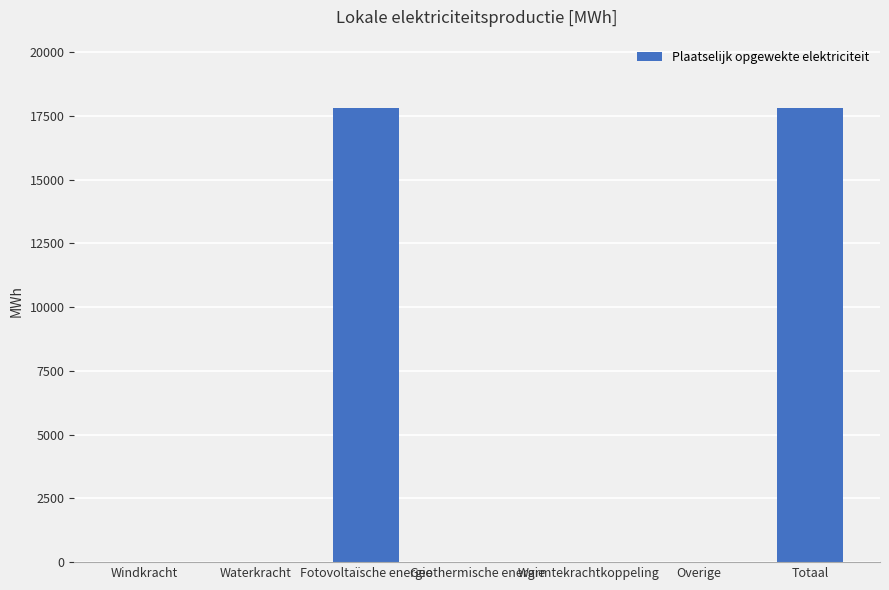

The value at Overige is -10747.8. True or false?

False